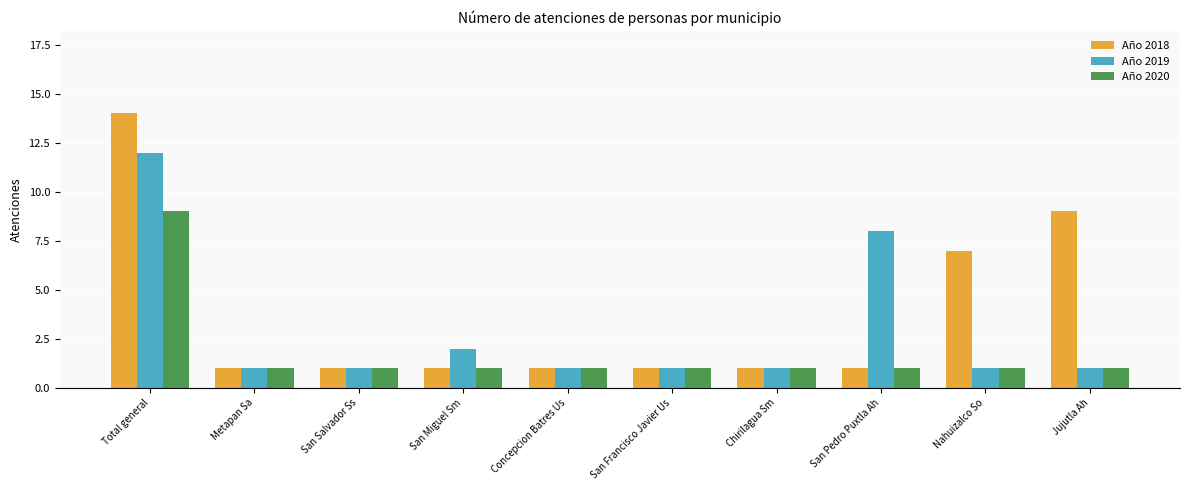

Is the value of Año 2019 at San Miguel Sm greater than the value of Año 2020 at San Pedro Puxtla Ah?

Yes